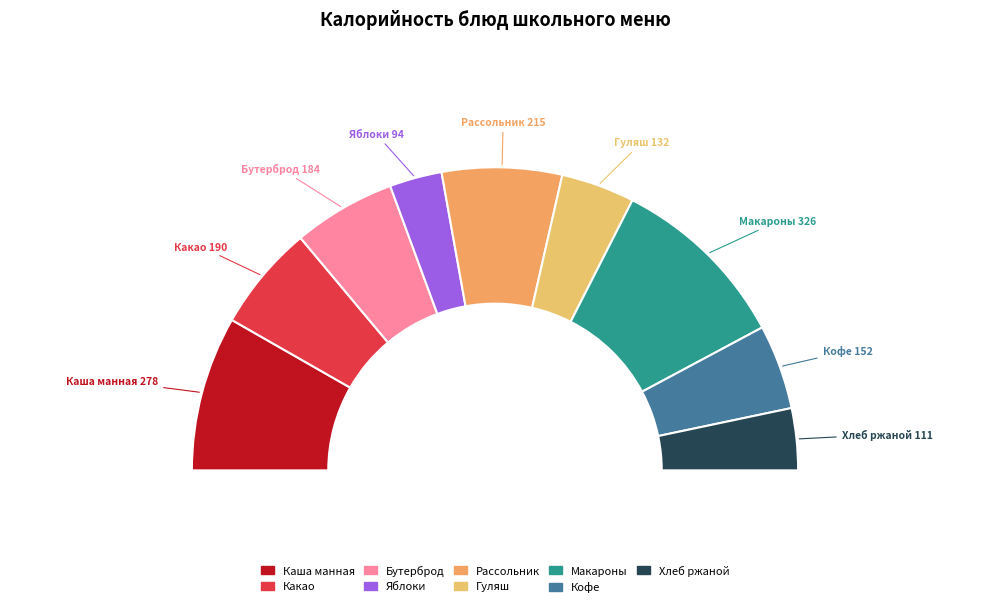

True or false: Рассольник Ленинградский accounts for 13% of the total.

True